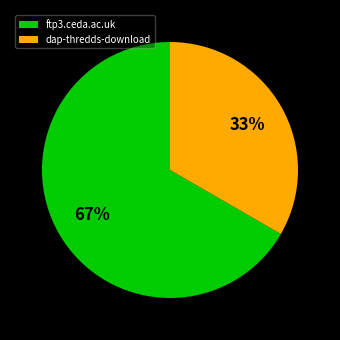

Is there a majority slice in this chart?

Yes